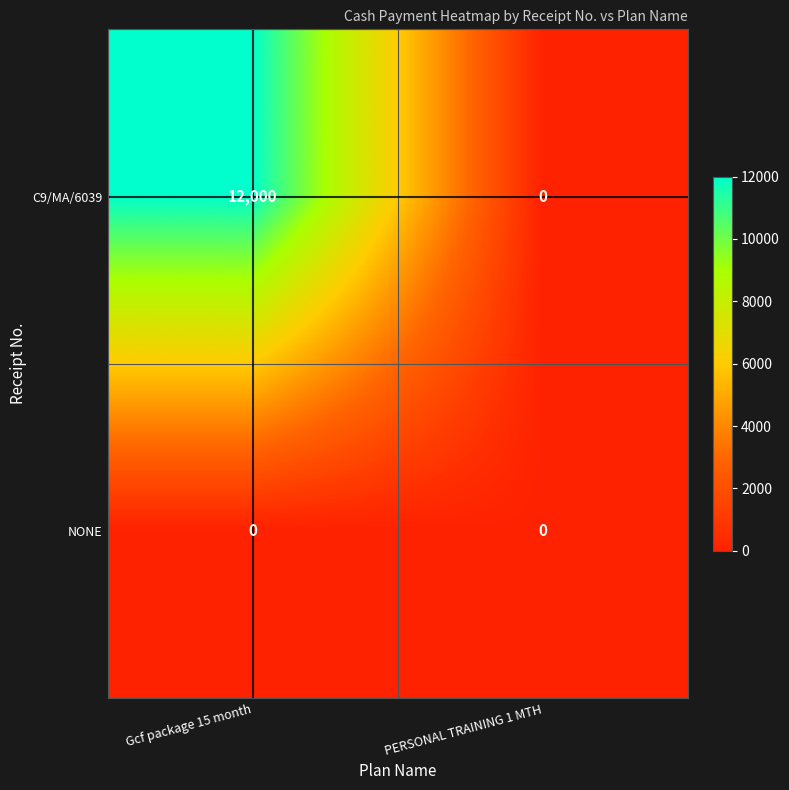

What is the average value of the C9/MA/6039 series?

6000